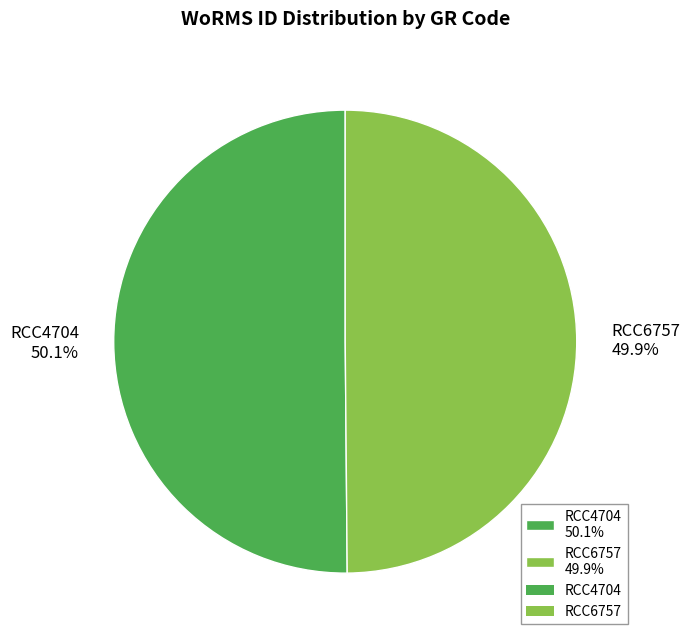

Combined, do RCC4704 and RCC6757 account for over 50%?

Yes